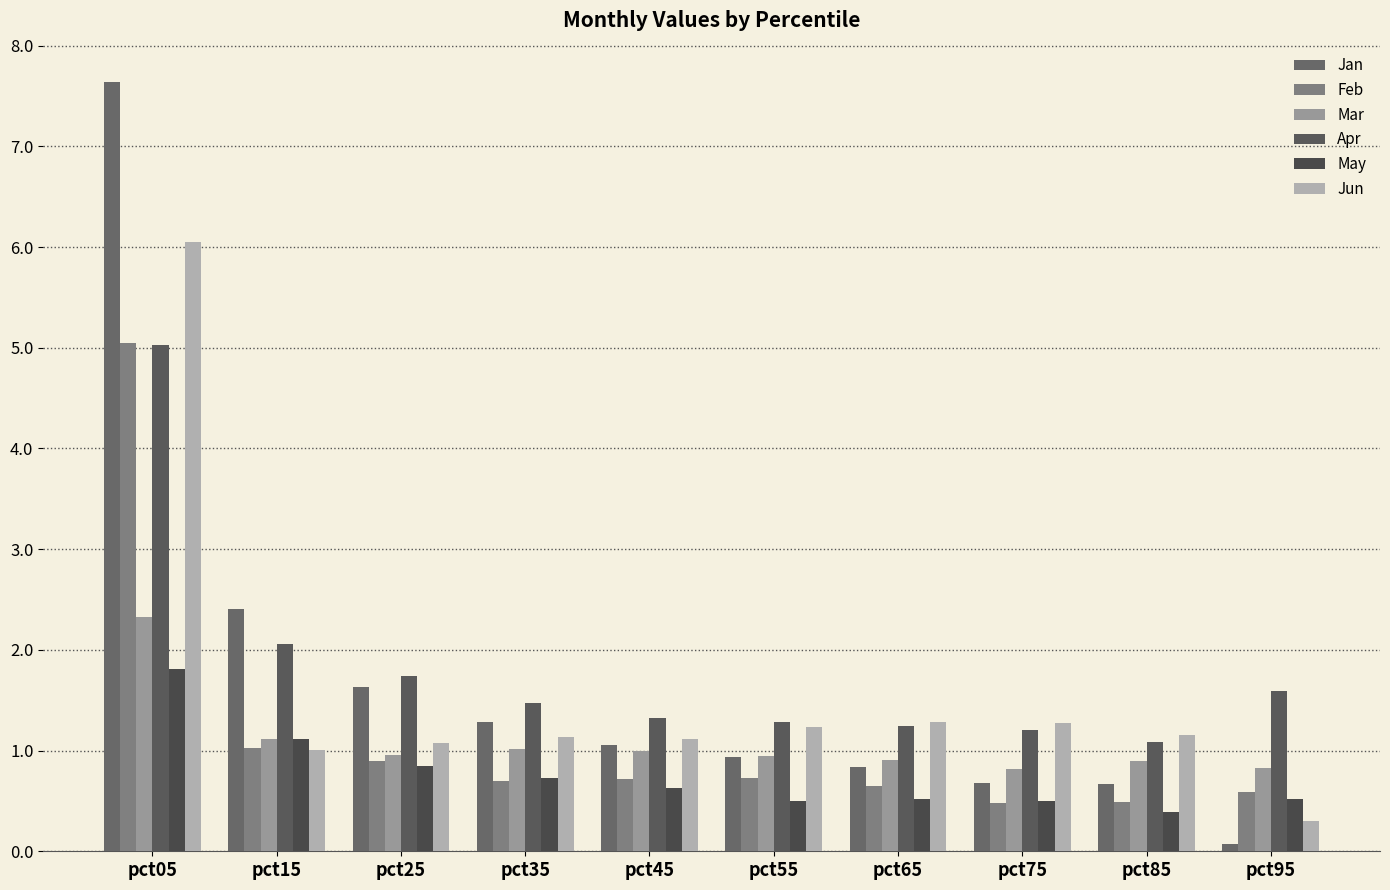

What is the sum of all Mar values?

10.8